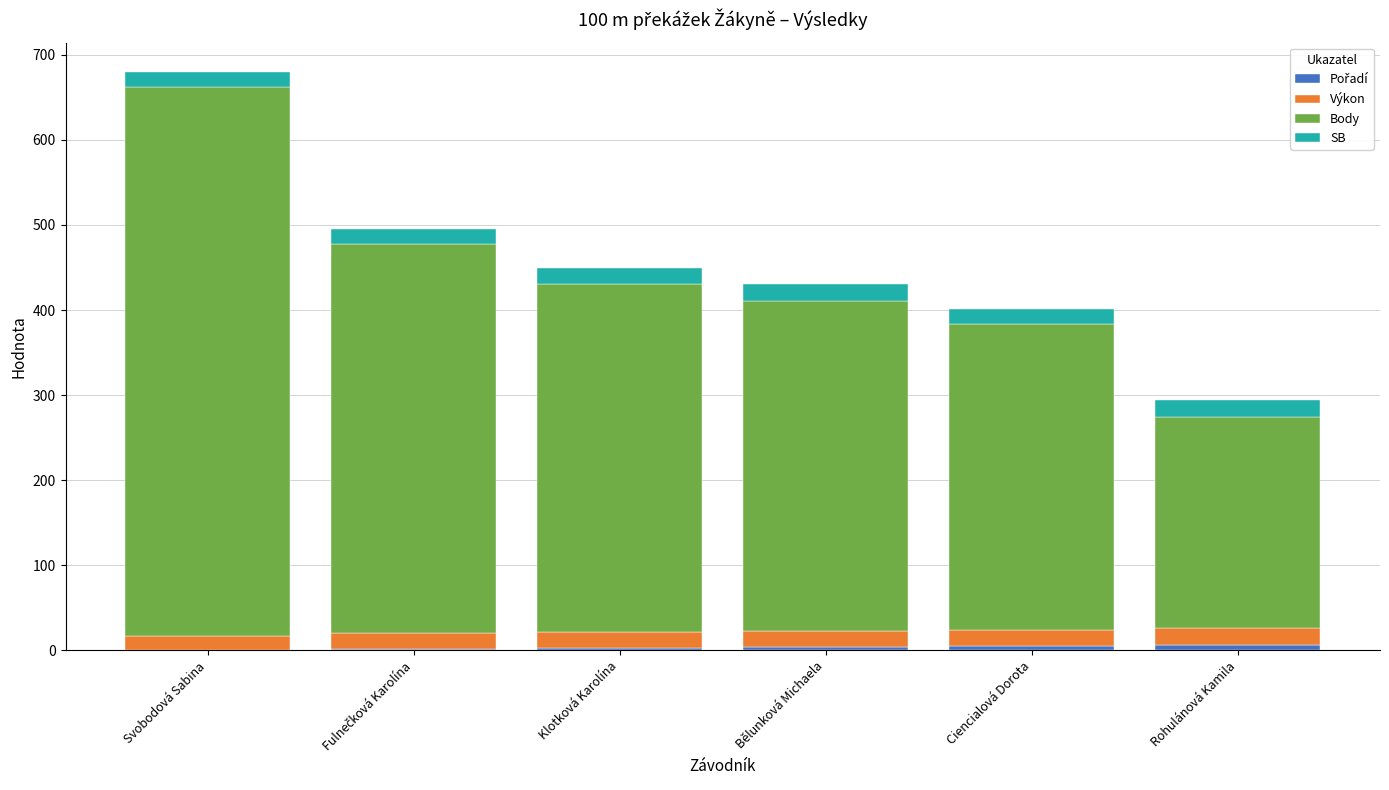

At which category is the sum across all series the highest?

Svobodová Sabina